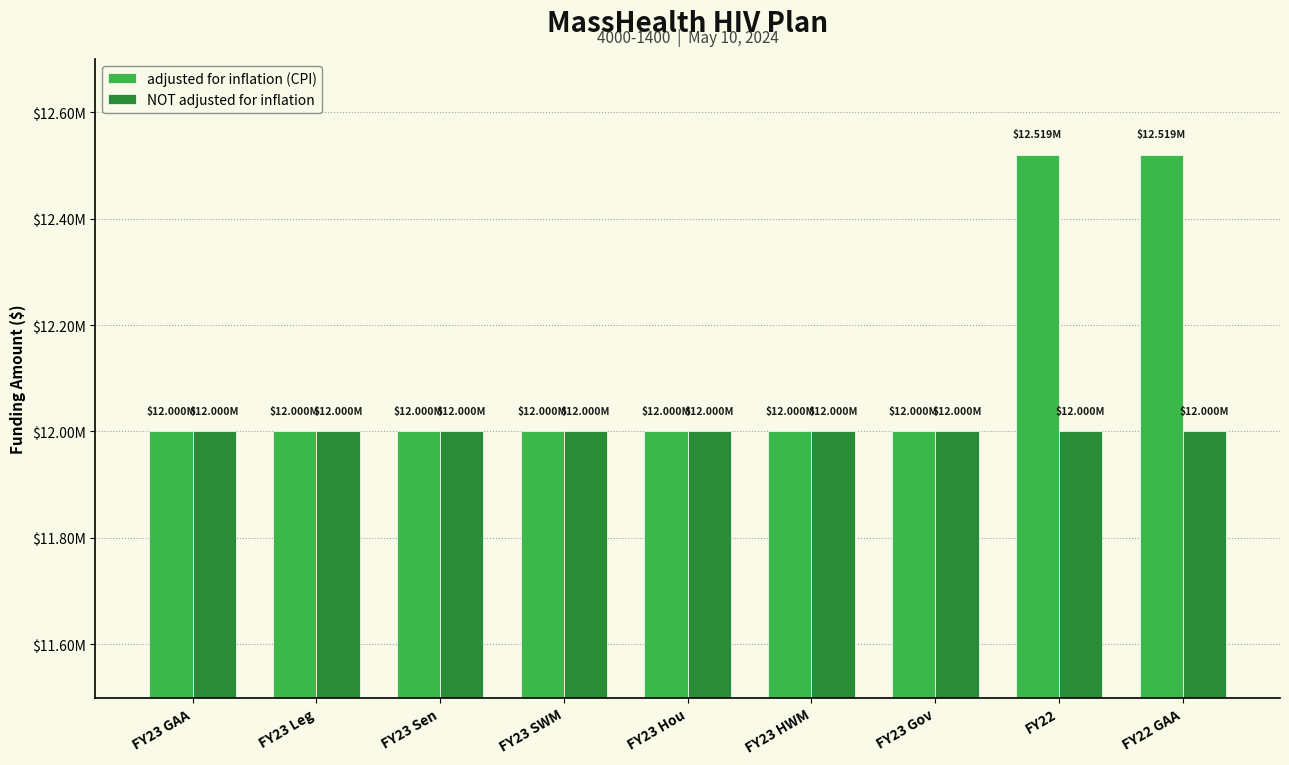

Which series changed the most between FY23 HWM and FY22 GAA?

adjusted for inflation (CPI)